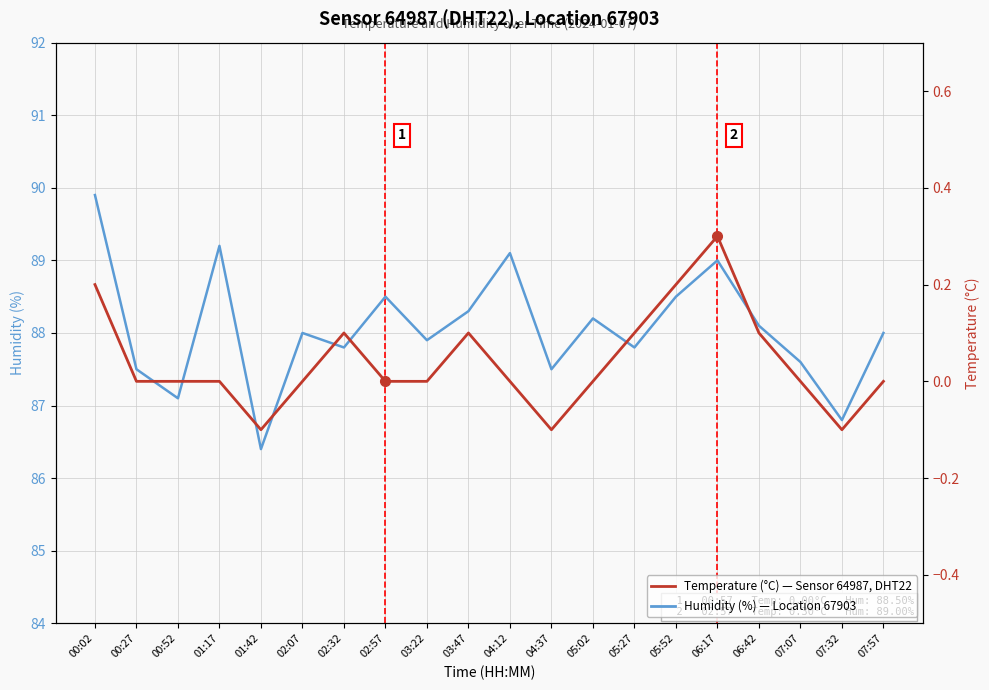

Reading left to right, extract all data points from this chart.

Humidity (%): 89.9	87.5	87.1	89.2	86.4	88.0	87.8	88.5	87.9	88.3	89.1	87.5	88.2	87.8	88.5	89.0	88.1	87.6	86.8	88.0
Temperature (°C): 0.2	0.0	0.0	0.0	-0.1	0.0	0.1	0.0	0.0	0.1	0.0	-0.1	0.0	0.1	0.2	0.3	0.1	0.0	-0.1	0.0